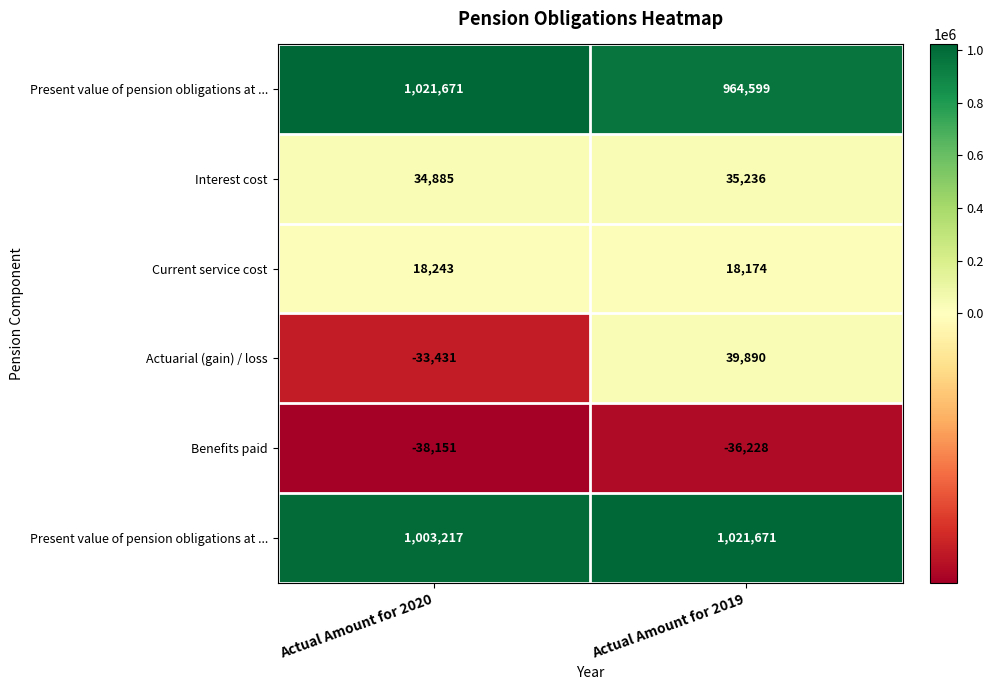

Which category has the highest value across all series?

Actual Amount for 2020